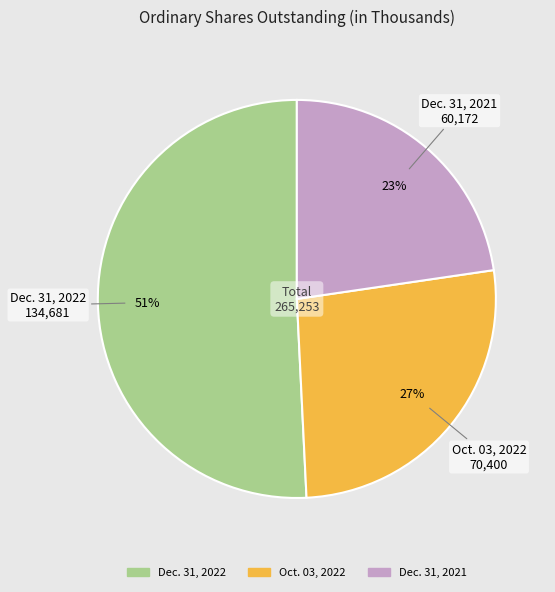

True or false: Dec. 31, 2021 accounts for 23% of the total.

True